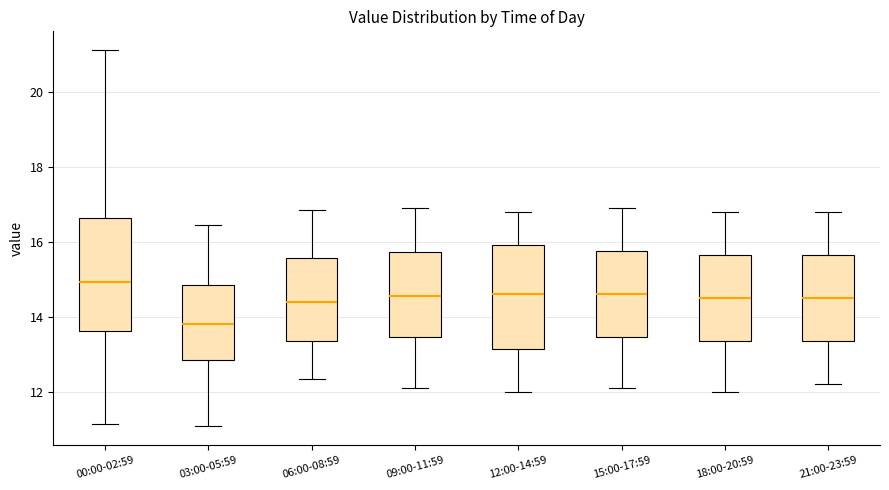

Which box has the lowest median line?

03:00-05:59